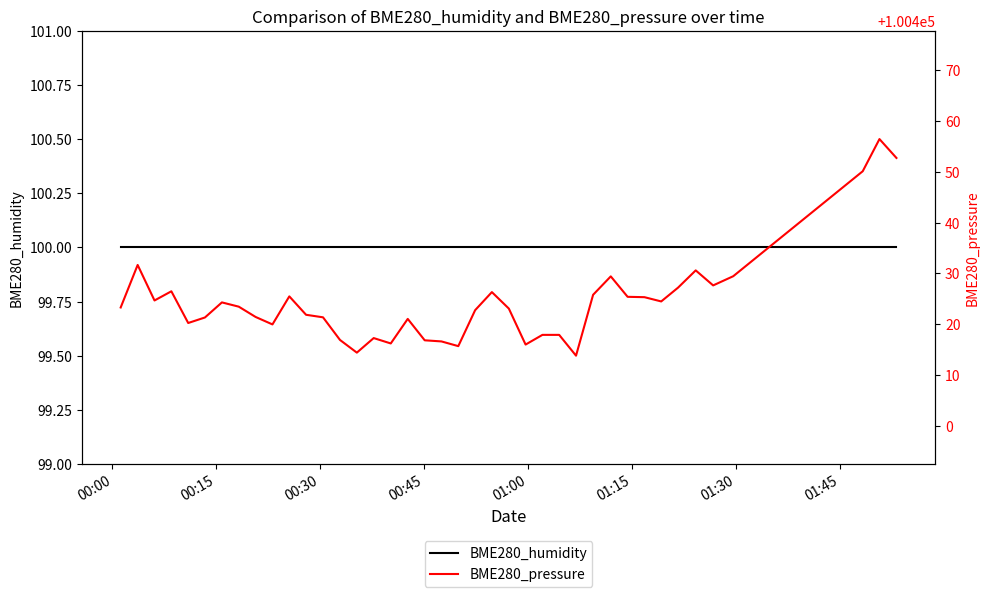

What is the greatest value displayed?

100456.5